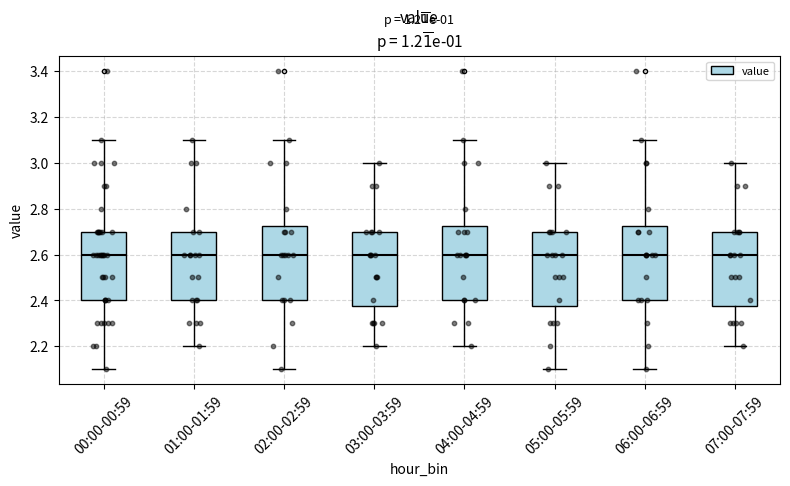

Reading left to right, transcribe this box plot: for each box, give where its median line is, the range the box spans, and where its two whiskers end, as read against the y-axis. The values are not printed on the chart, so give them approximately, as read against the axis.

00:00-00:59: median 2.60, box 2.40 to 2.70, whiskers 2.10 to 3.10
01:00-01:59: median 2.60, box 2.40 to 2.70, whiskers 2.20 to 3.10
02:00-02:59: median 2.60, box 2.40 to 2.72, whiskers 2.10 to 3.10
03:00-03:59: median 2.60, box 2.38 to 2.70, whiskers 2.20 to 3.00
04:00-04:59: median 2.60, box 2.40 to 2.72, whiskers 2.20 to 3.10
05:00-05:59: median 2.60, box 2.38 to 2.70, whiskers 2.10 to 3.00
06:00-06:59: median 2.60, box 2.40 to 2.72, whiskers 2.10 to 3.10
07:00-07:59: median 2.60, box 2.38 to 2.70, whiskers 2.20 to 3.00